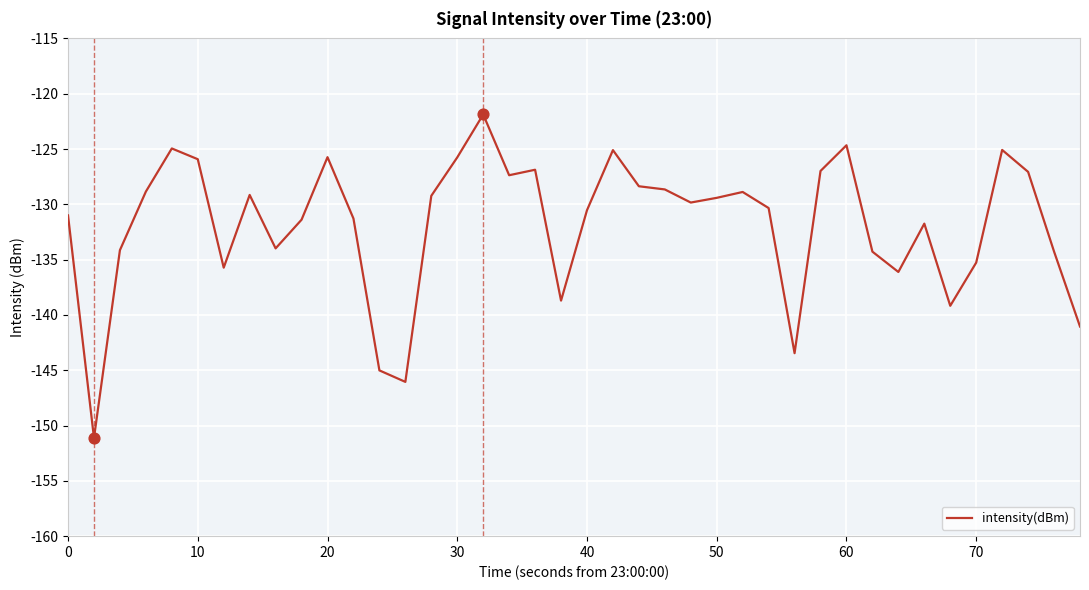

What is the minimum value shown in the chart?

-151.1